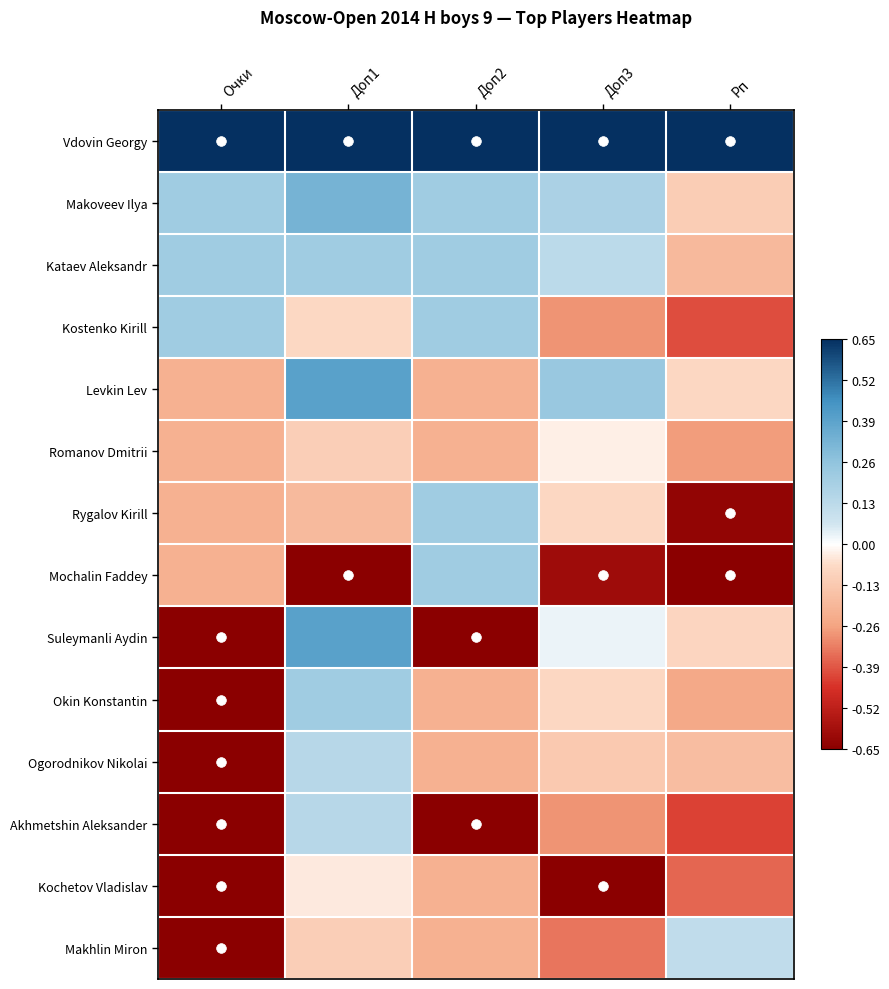

Reading right to left, what are all the values shown in this chart?

Vdovin Georgy: Рп=1.0	Доп3=1.0	Доп2=1.0	Доп1=1.0	Очки=1.0
Makoveev Ilya: Рп=-0.2	Доп3=0.3	Доп2=0.3	Доп1=0.5	Очки=0.3
Kataev Aleksandr: Рп=-0.3	Доп3=0.2	Доп2=0.3	Доп1=0.3	Очки=0.3
Kostenko Kirill: Рп=-0.6	Доп3=-0.4	Доп2=0.3	Доп1=-0.1	Очки=0.3
Levkin Lev: Рп=-0.1	Доп3=0.4	Доп2=-0.3	Доп1=0.6	Очки=-0.3
Romanov Dmitrii: Рп=-0.4	Доп3=-0.0	Доп2=-0.3	Доп1=-0.2	Очки=-0.3
Rygalov Kirill: Рп=-1.0	Доп3=-0.1	Доп2=0.3	Доп1=-0.3	Очки=-0.3
Mochalin Faddey: Рп=-1.0	Доп3=-0.9	Доп2=0.3	Доп1=-1.0	Очки=-0.3
Suleymanli Aydin: Рп=-0.1	Доп3=0.0	Доп2=-1.0	Доп1=0.6	Очки=-1.0
Okin Konstantin: Рп=-0.4	Доп3=-0.1	Доп2=-0.3	Доп1=0.3	Очки=-1.0
Ogorodnikov Nikolai: Рп=-0.3	Доп3=-0.2	Доп2=-0.3	Доп1=0.2	Очки=-1.0
Akhmetshin Aleksander: Рп=-0.7	Доп3=-0.4	Доп2=-1.0	Доп1=0.2	Очки=-1.0
Kochetov Vladislav: Рп=-0.6	Доп3=-1.0	Доп2=-0.3	Доп1=-0.1	Очки=-1.0
Makhlin Miron: Рп=0.2	Доп3=-0.5	Доп2=-0.3	Доп1=-0.2	Очки=-1.0